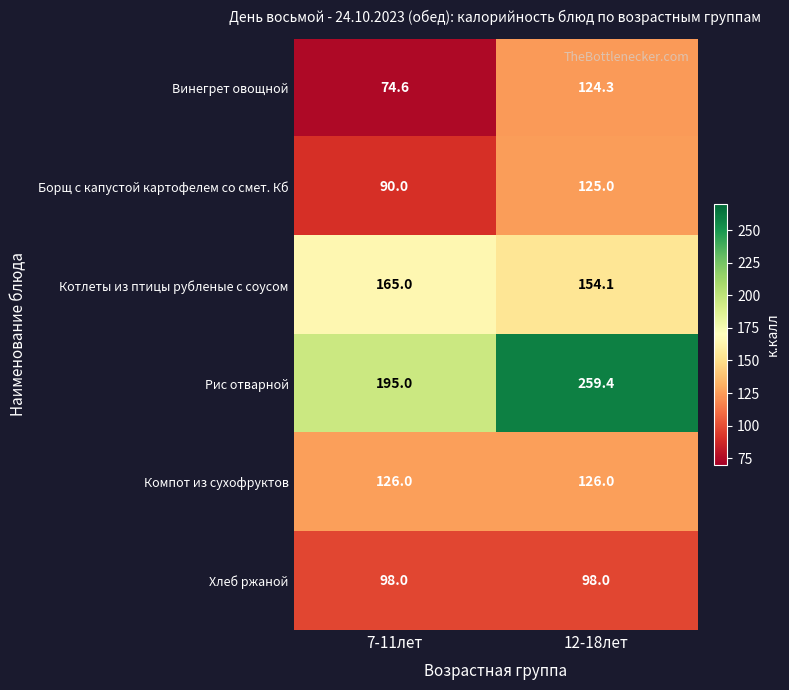

What is the minimum value shown in the chart?

74.6